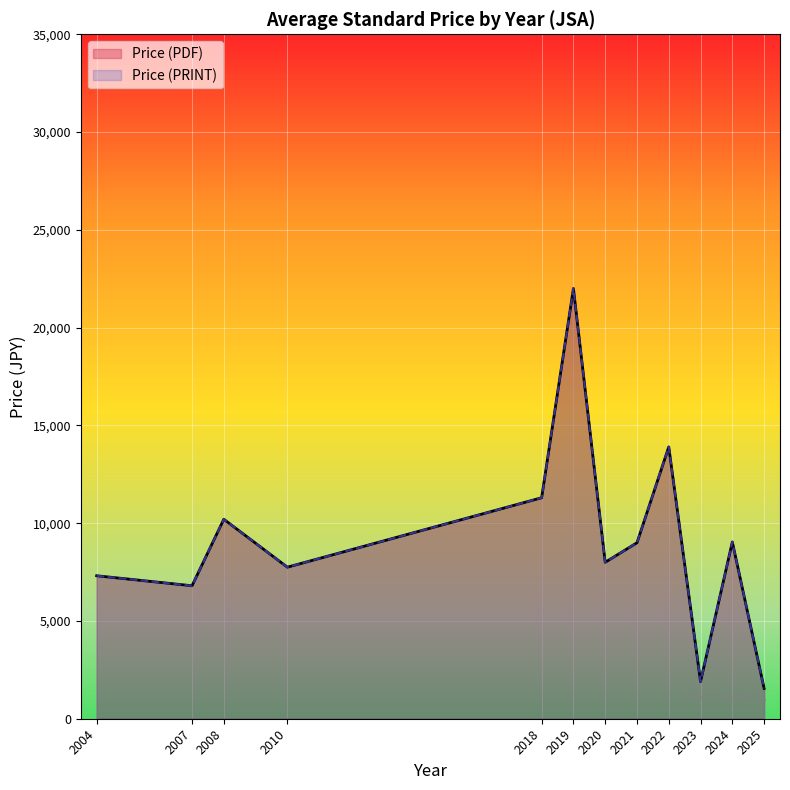

Does the chart display data point markers on the line(s)?

No